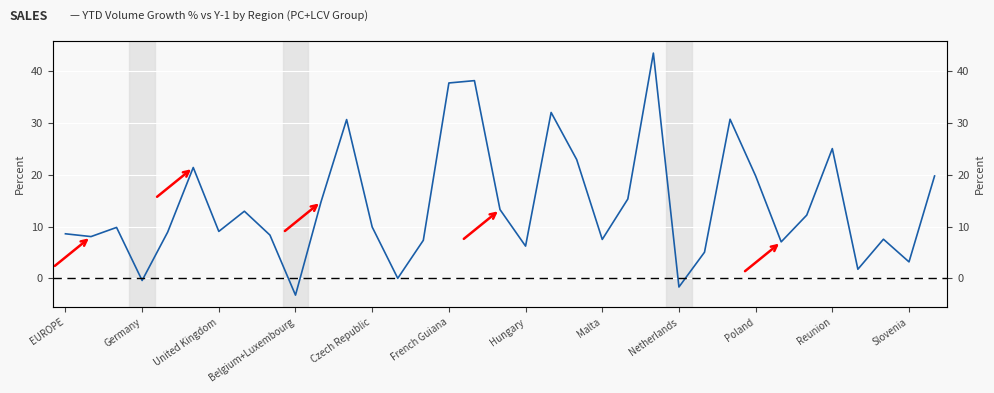

Reading left to right, extract all data points from this chart.

8.6	8.1	9.8	-0.4	8.9	21.4	9.1	13.0	8.4	-3.2	14.8	30.7	9.9	0.0	7.3	37.8	38.2	13.3	6.2	32.0	22.9	7.5	15.3	43.5	-1.7	5.1	30.7	19.8	7.0	12.2	25.1	1.8	7.6	3.2	19.8